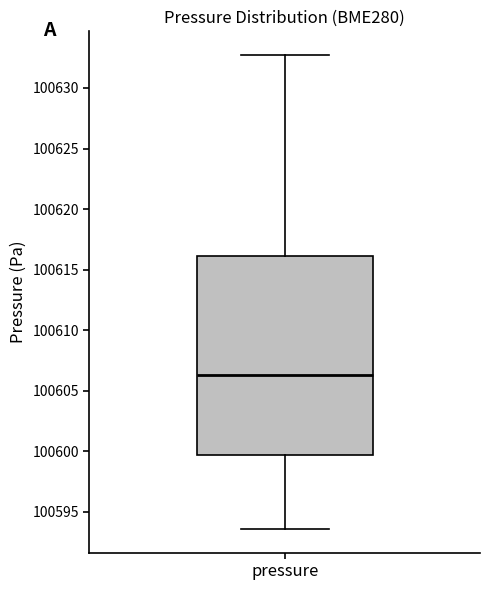

Where does the lower whisker of the box for pressure end on the y-axis? The values are not printed on the chart, so give them approximately, as read against the axis.

100593.5